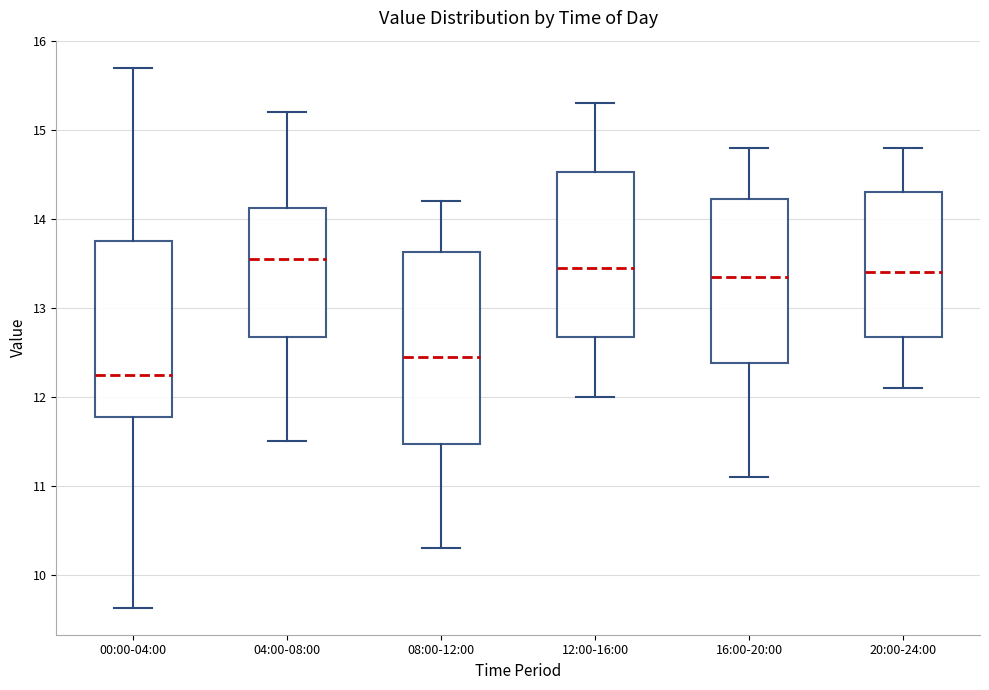

Reading left to right, transcribe this box plot: for each box, give where its median line is, the range the box spans, and where its two whiskers end, as read against the y-axis. The values are not printed on the chart, so give them approximately, as read against the axis.

00:00-04:00: median 12.3, box 11.8 to 13.8, whiskers 9.6 to 15.7
04:00-08:00: median 13.6, box 12.7 to 14.1, whiskers 11.5 to 15.2
08:00-12:00: median 12.5, box 11.5 to 13.6, whiskers 10.3 to 14.2
12:00-16:00: median 13.5, box 12.7 to 14.5, whiskers 12.0 to 15.3
16:00-20:00: median 13.4, box 12.4 to 14.2, whiskers 11.1 to 14.8
20:00-24:00: median 13.4, box 12.7 to 14.3, whiskers 12.1 to 14.8